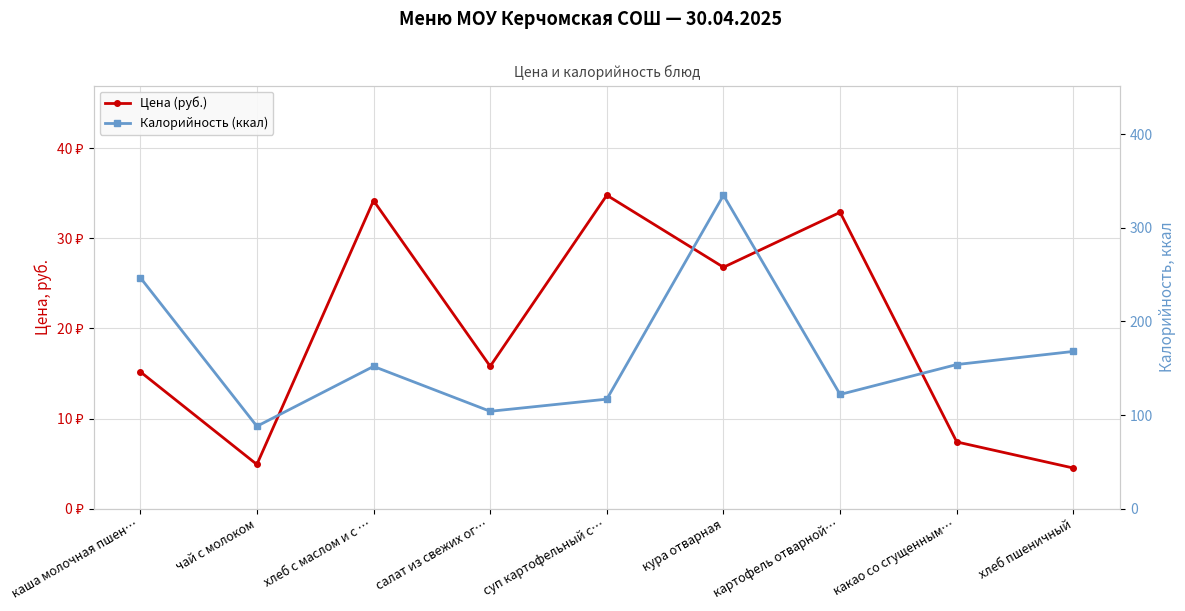

True or false: Калорийность (ккал) and Цена (руб.) cross at least once.

False